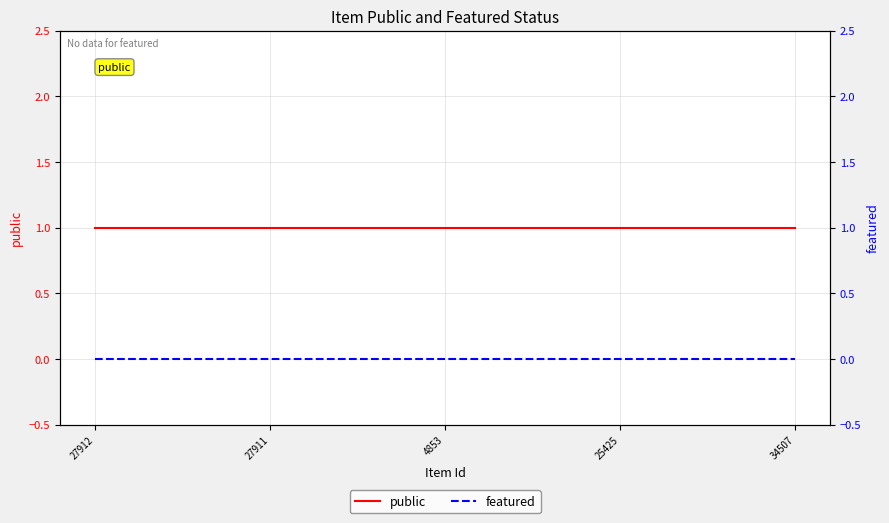

What is the total value across all series at 27911?

1